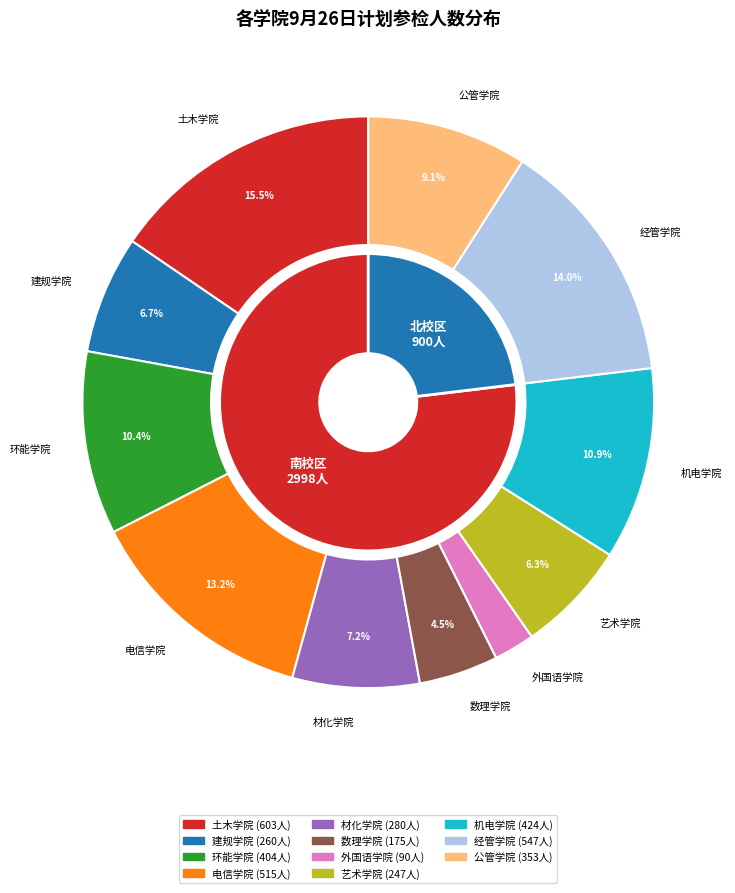

Rank the categories by value from highest to lowest.

土木学院, 经管学院, 电信学院, 机电学院, 环能学院, 公管学院, 材化学院, 建规学院, 艺术学院, 数理学院, 外国语学院